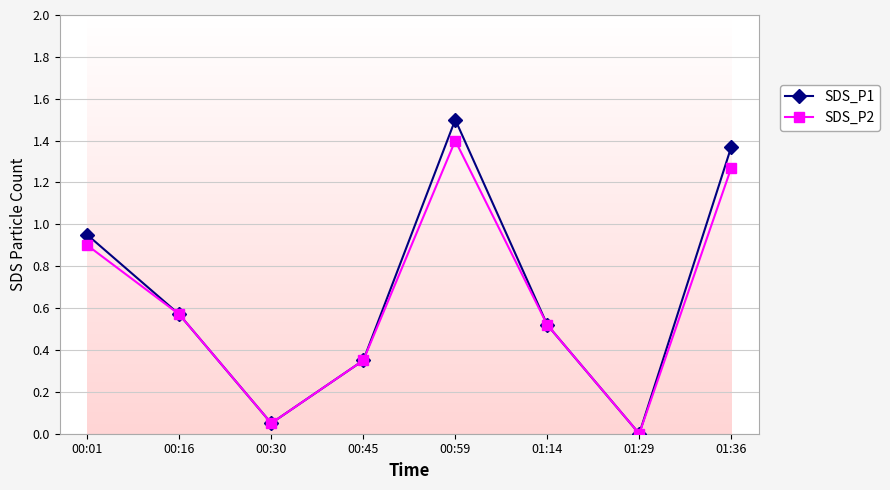

Which series changed the most between 00:01 and 00:45?

SDS_P1